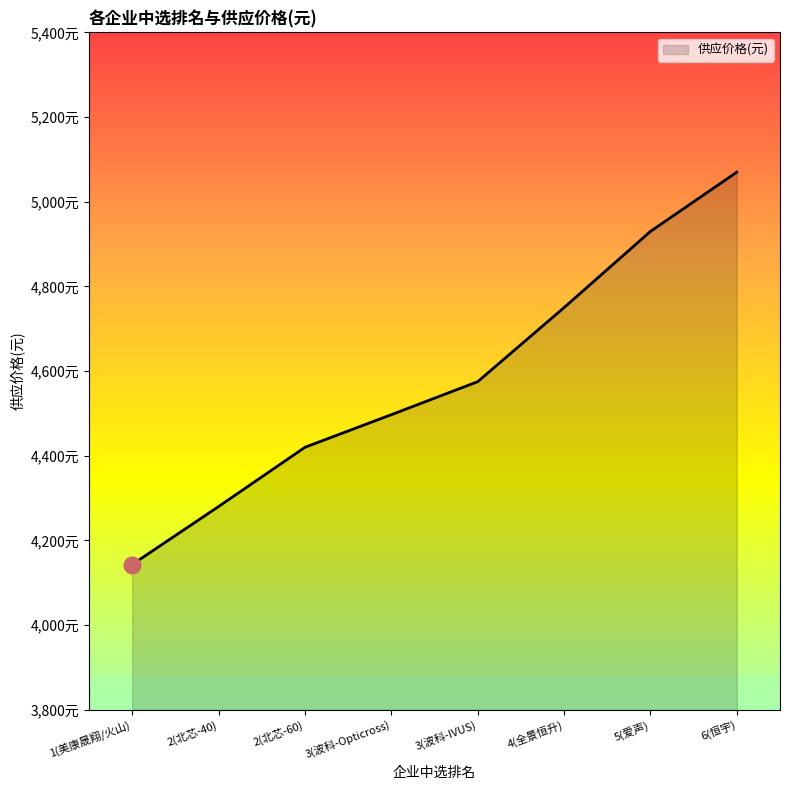

Is this an area chart (filled region under the line)?

Yes